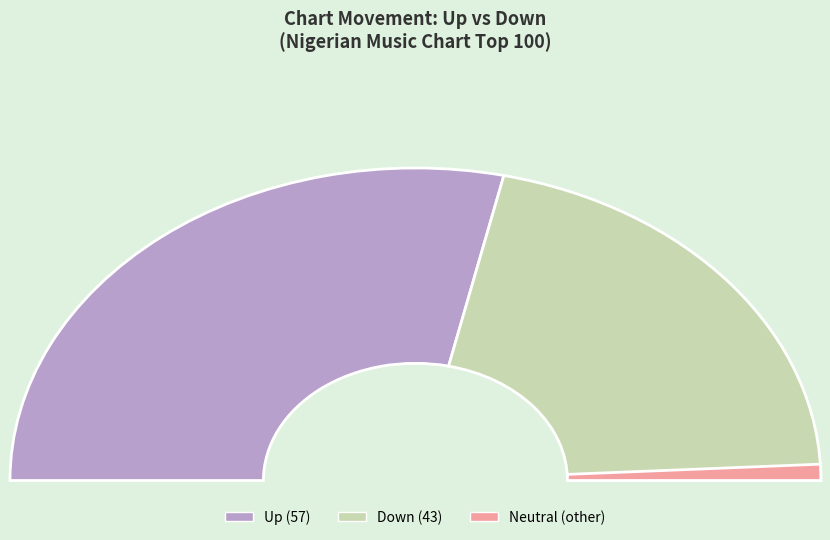

To the nearest percent, what is the difference between the down and up slice percentages?

14%